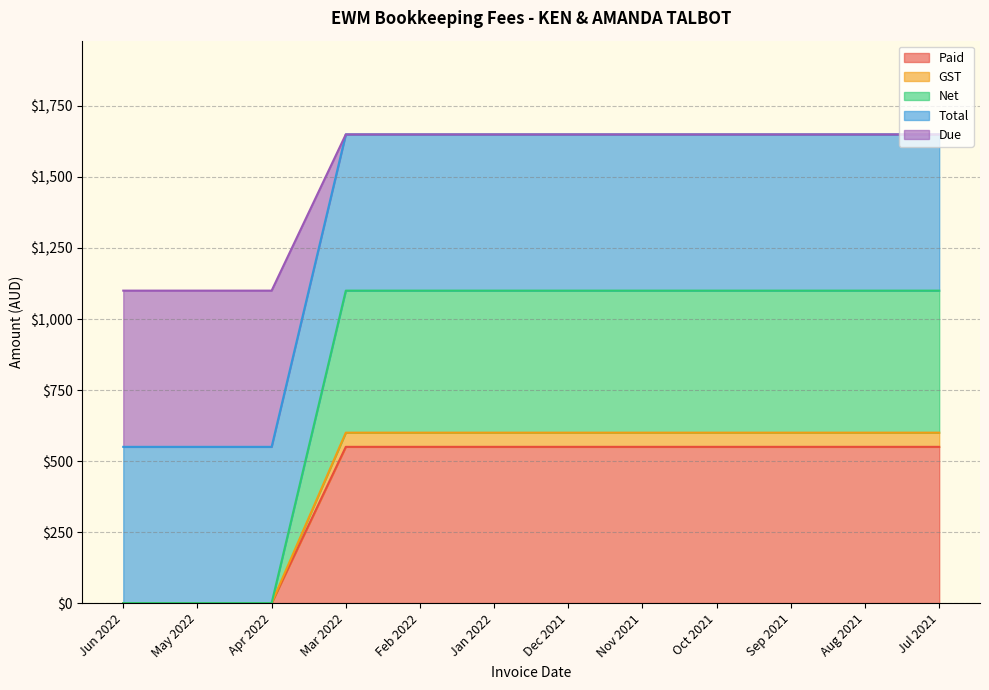

What is the highest value of the Paid series?

550